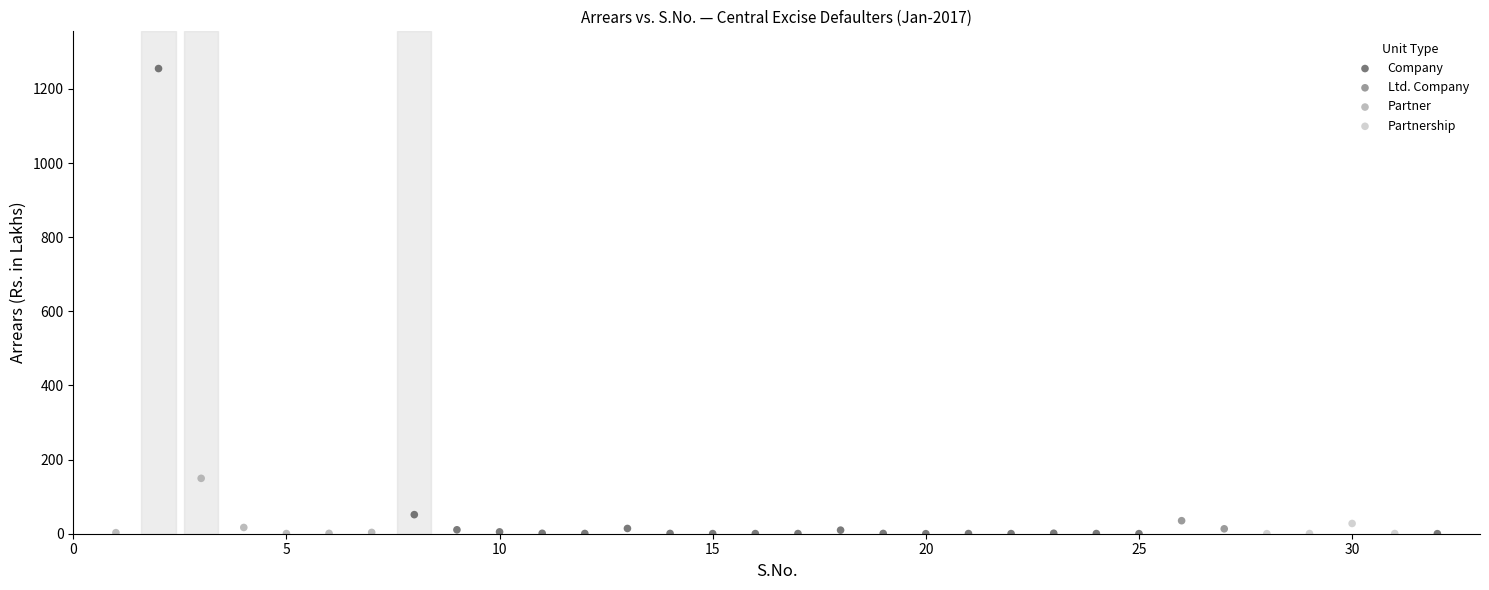

What are all the series names shown in the legend?

Company, Ltd. Company, Partner, Partnership